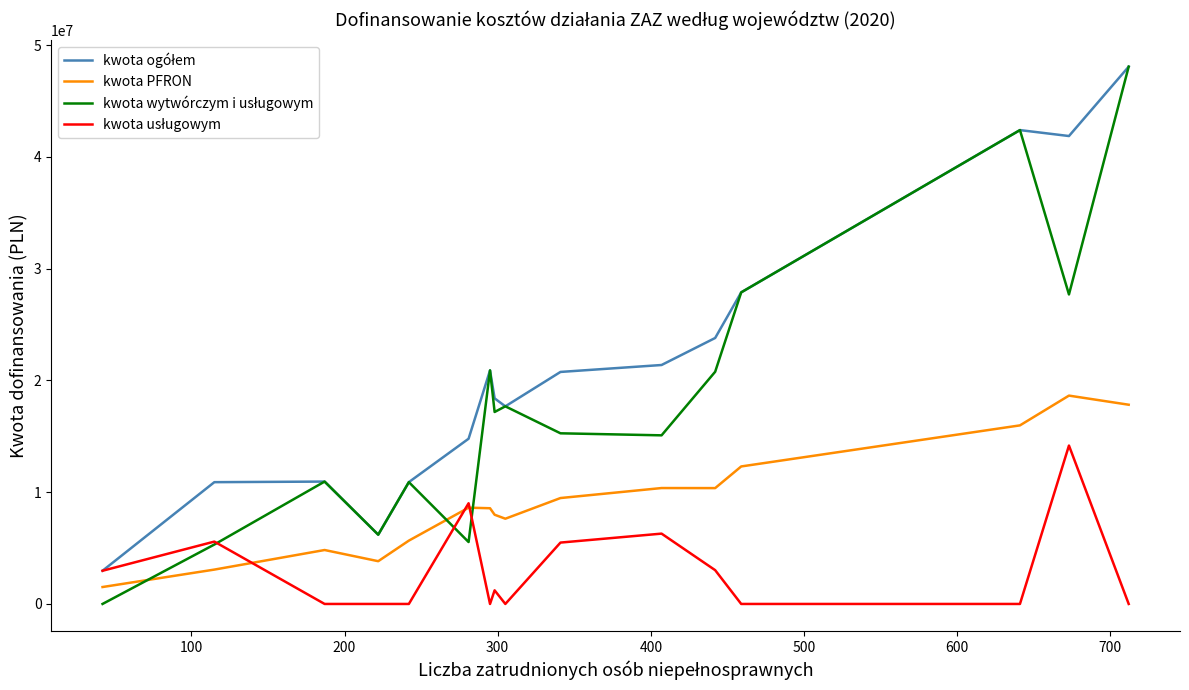

How many distinct data groups are displayed?

4